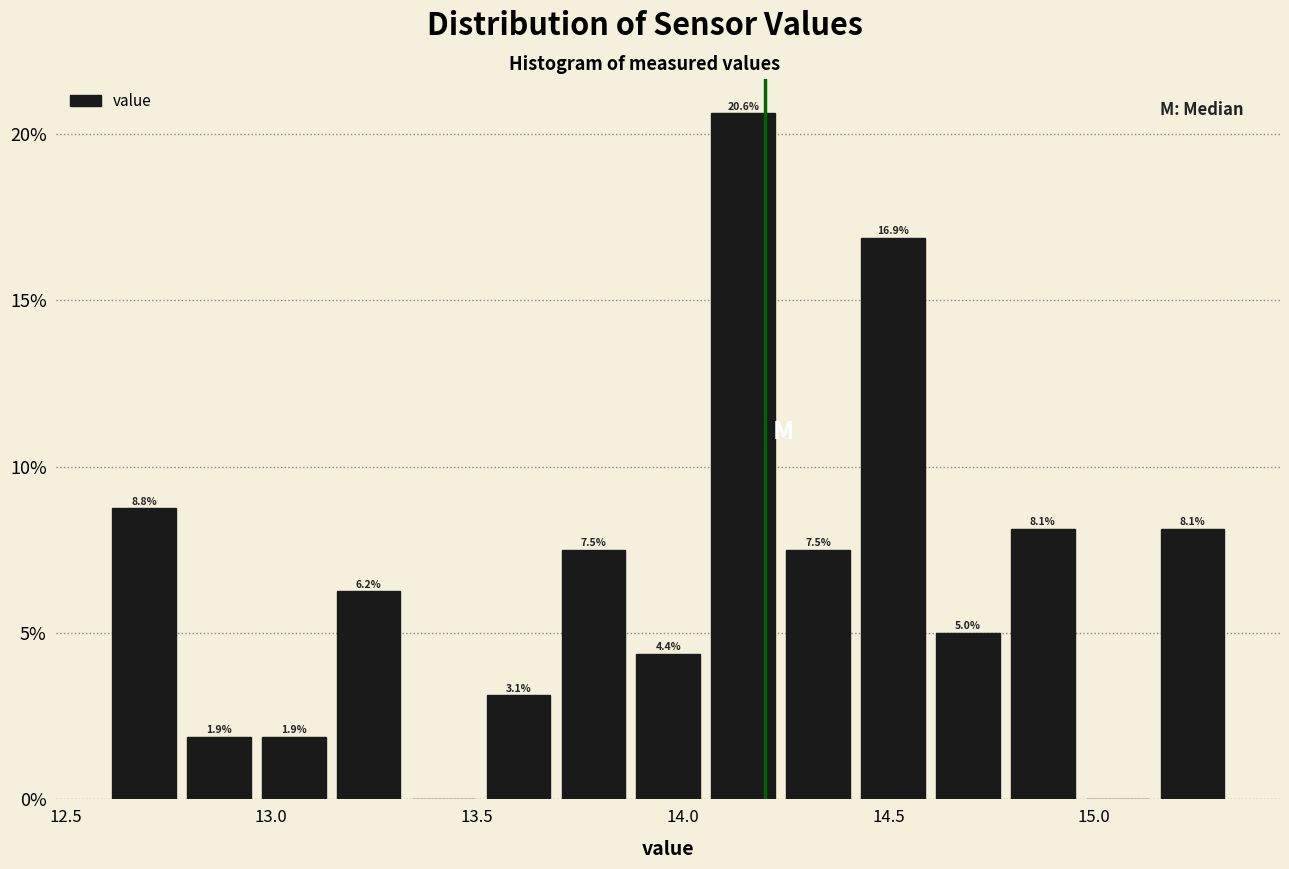

Read against the x-axis, roughly where is the centre of the tallest bar?

14.15